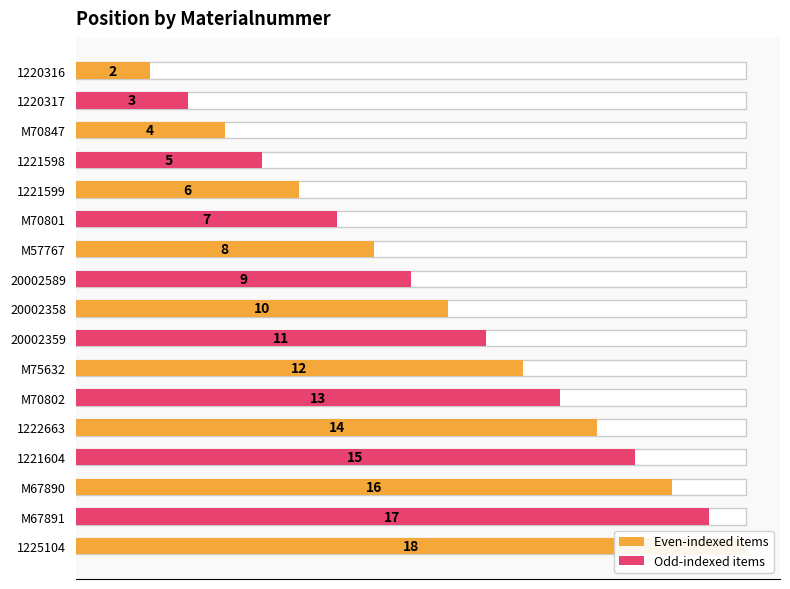

How many values are below 10?

8